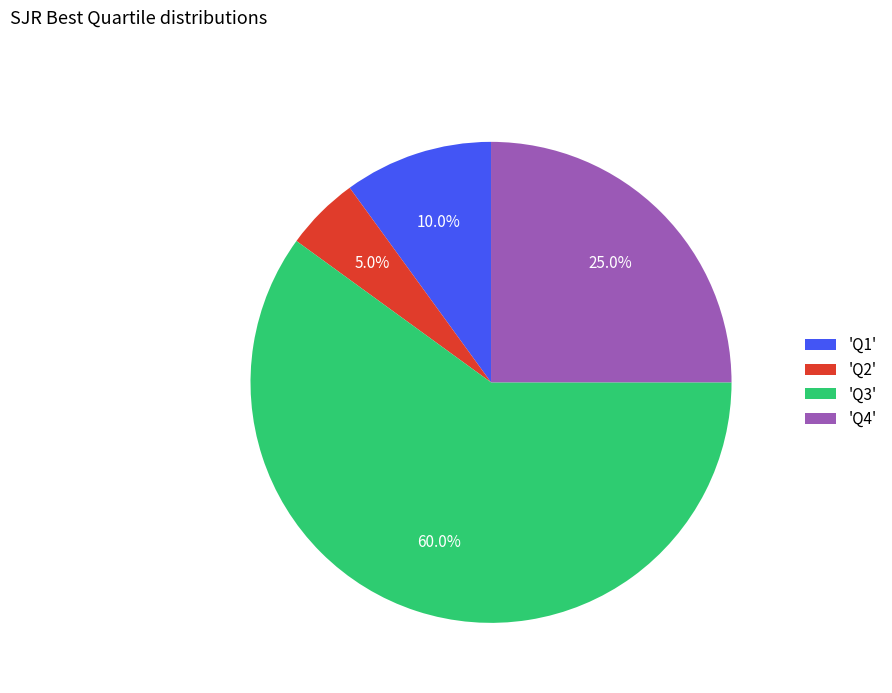

Which category accounts for the majority?

'Q3'